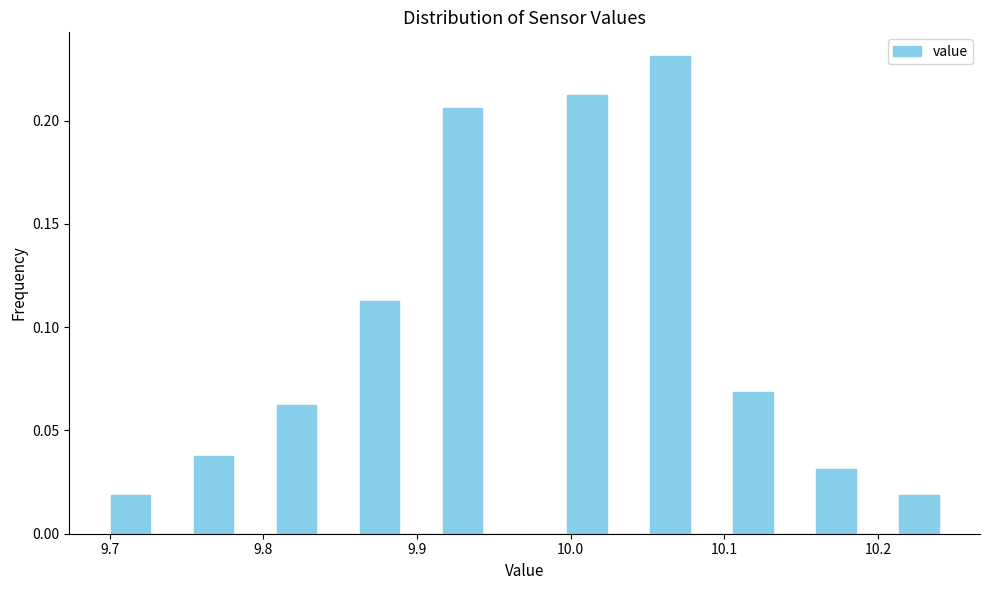

Read against the x-axis, roughly where is the centre of the tallest bar?

10.06